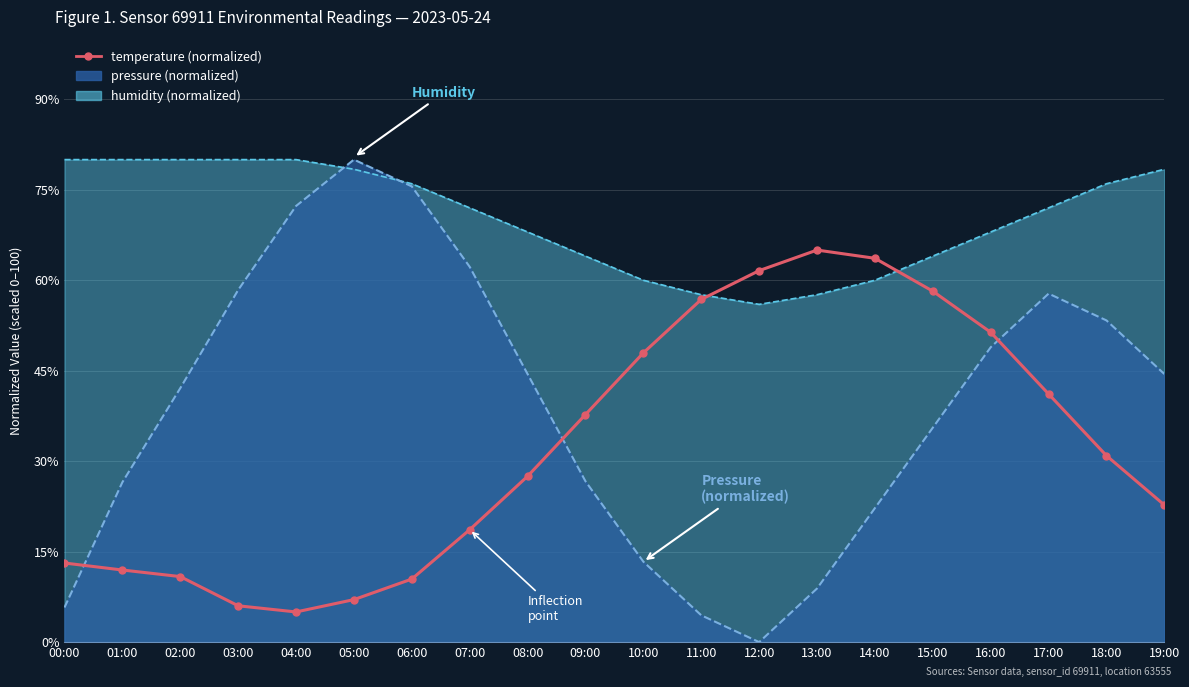

Reading left to right, transcribe all the data shown in this chart.

00:00=13.1	01:00=12.0	02:00=10.9	03:00=6.0	04:00=5.0	05:00=7.0	06:00=10.5	07:00=18.6	08:00=27.5	09:00=37.7	10:00=48.0	11:00=56.8	12:00=61.6	13:00=65.0	14:00=63.6	15:00=58.2	16:00=51.4	17:00=41.1	18:00=30.9	19:00=22.7